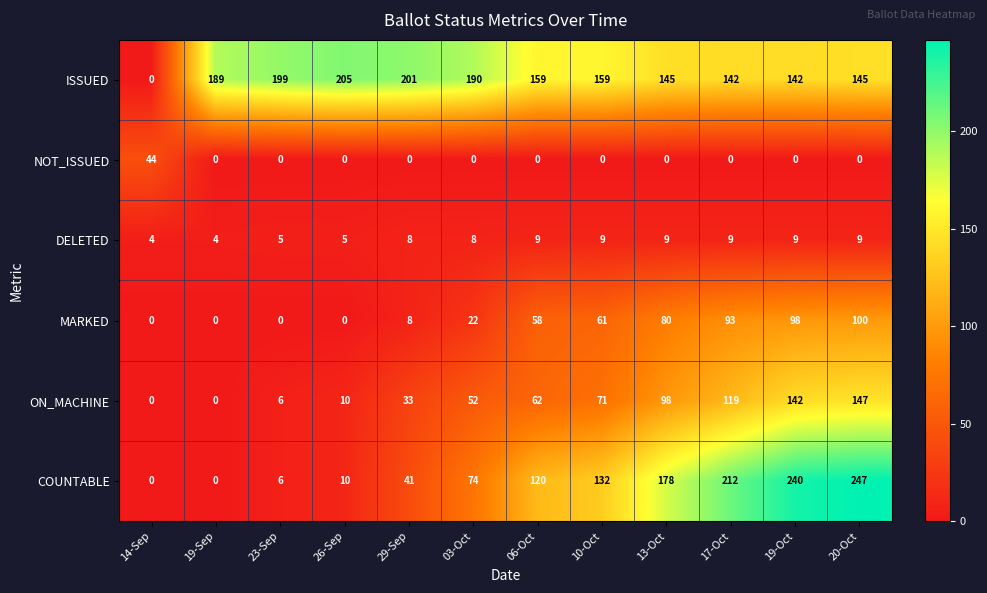

Which series has the widest spread of values?

COUNTABLE